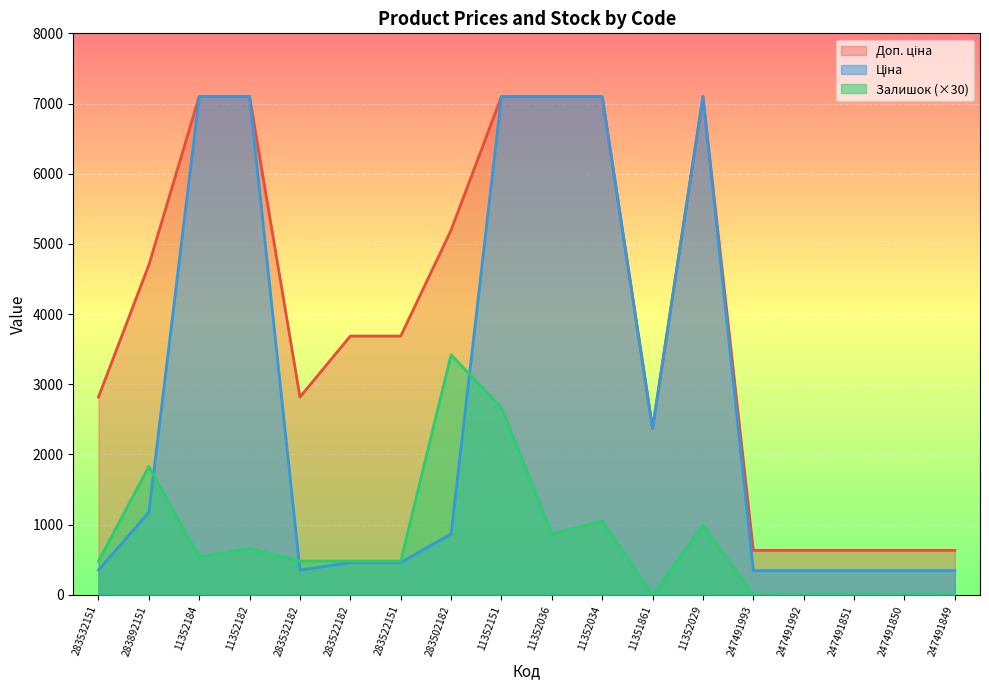

In Доп. ціна, how many points are higher than both neighbors (excluding endpoints)?

1